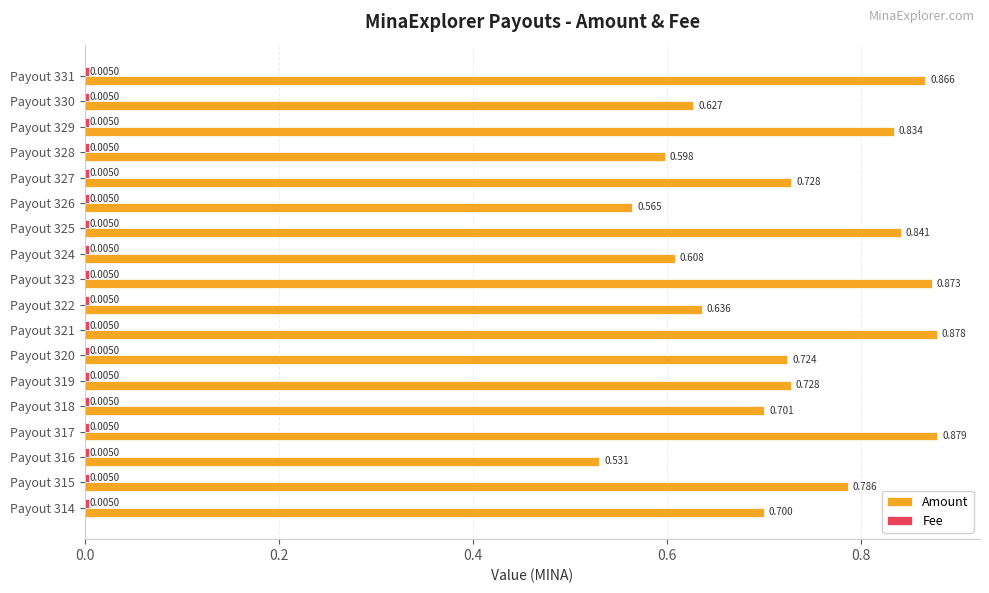

Between Payout 322 and Payout 318, which series saw the biggest shift?

Amount